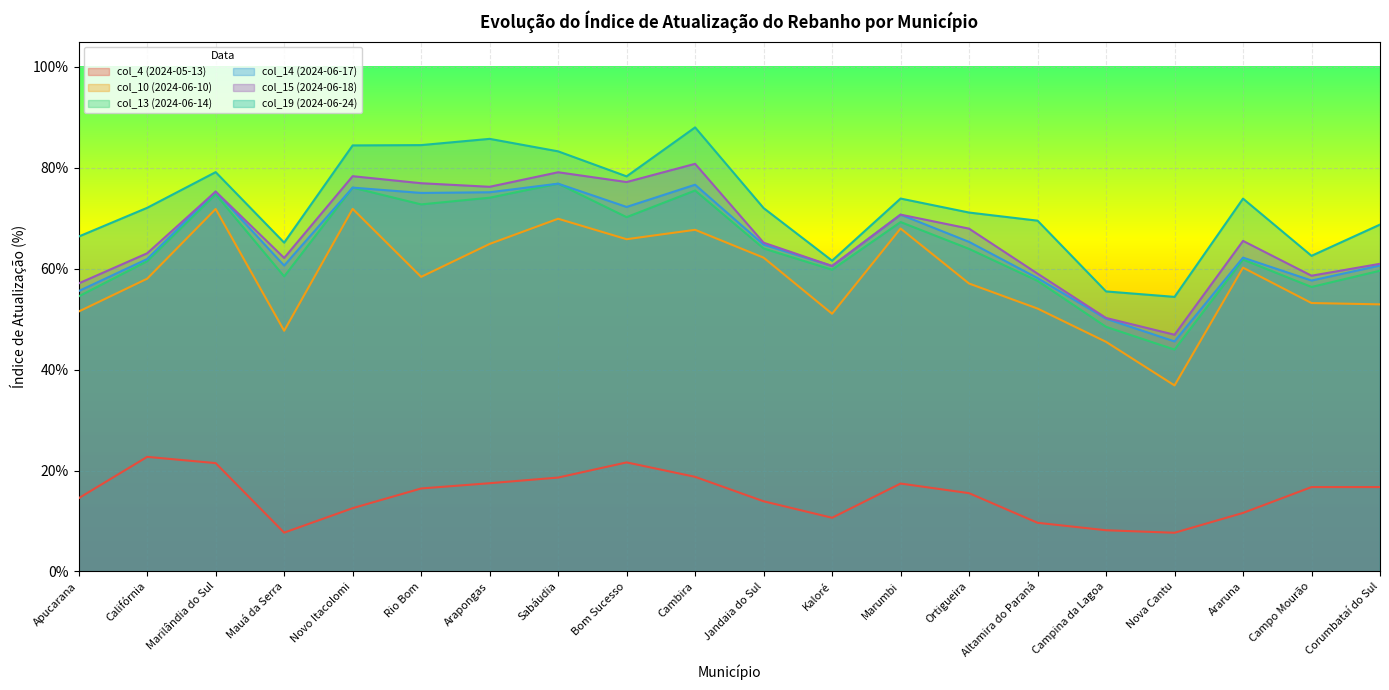

Reading left to right, what are all the values shown in this chart?

col_4 (2024-05-13): Apucarana=0.1	Califórnia=0.2	Marilândia do Sul=0.2	Mauá da Serra=0.1	Novo Itacolomi=0.1	Rio Bom=0.2	Arapongas=0.2	Sabáudia=0.2	Bom Sucesso=0.2	Cambira=0.2	Jandaia do Sul=0.1	Kaloré=0.1	Marumbi=0.2	Ortigueira=0.2	Altamira do Paraná=0.1	Campina da Lagoa=0.1	Nova Cantu=0.1	Araruna=0.1	Campo Mourão=0.2	Corumbataí do Sul=0.2
col_10 (2024-06-10): Apucarana=0.5	Califórnia=0.6	Marilândia do Sul=0.7	Mauá da Serra=0.5	Novo Itacolomi=0.7	Rio Bom=0.6	Arapongas=0.6	Sabáudia=0.7	Bom Sucesso=0.7	Cambira=0.7	Jandaia do Sul=0.6	Kaloré=0.5	Marumbi=0.7	Ortigueira=0.6	Altamira do Paraná=0.5	Campina da Lagoa=0.5	Nova Cantu=0.4	Araruna=0.6	Campo Mourão=0.5	Corumbataí do Sul=0.5
col_13 (2024-06-14): Apucarana=0.5	Califórnia=0.6	Marilândia do Sul=0.7	Mauá da Serra=0.6	Novo Itacolomi=0.8	Rio Bom=0.7	Arapongas=0.7	Sabáudia=0.8	Bom Sucesso=0.7	Cambira=0.8	Jandaia do Sul=0.6	Kaloré=0.6	Marumbi=0.7	Ortigueira=0.6	Altamira do Paraná=0.6	Campina da Lagoa=0.5	Nova Cantu=0.4	Araruna=0.6	Campo Mourão=0.6	Corumbataí do Sul=0.6
col_14 (2024-06-17): Apucarana=0.6	Califórnia=0.6	Marilândia do Sul=0.8	Mauá da Serra=0.6	Novo Itacolomi=0.8	Rio Bom=0.8	Arapongas=0.8	Sabáudia=0.8	Bom Sucesso=0.7	Cambira=0.8	Jandaia do Sul=0.6	Kaloré=0.6	Marumbi=0.7	Ortigueira=0.7	Altamira do Paraná=0.6	Campina da Lagoa=0.5	Nova Cantu=0.5	Araruna=0.6	Campo Mourão=0.6	Corumbataí do Sul=0.6
col_15 (2024-06-18): Apucarana=0.6	Califórnia=0.6	Marilândia do Sul=0.8	Mauá da Serra=0.6	Novo Itacolomi=0.8	Rio Bom=0.8	Arapongas=0.8	Sabáudia=0.8	Bom Sucesso=0.8	Cambira=0.8	Jandaia do Sul=0.7	Kaloré=0.6	Marumbi=0.7	Ortigueira=0.7	Altamira do Paraná=0.6	Campina da Lagoa=0.5	Nova Cantu=0.5	Araruna=0.7	Campo Mourão=0.6	Corumbataí do Sul=0.6
col_19 (2024-06-24): Apucarana=0.7	Califórnia=0.7	Marilândia do Sul=0.8	Mauá da Serra=0.7	Novo Itacolomi=0.8	Rio Bom=0.8	Arapongas=0.9	Sabáudia=0.8	Bom Sucesso=0.8	Cambira=0.9	Jandaia do Sul=0.7	Kaloré=0.6	Marumbi=0.7	Ortigueira=0.7	Altamira do Paraná=0.7	Campina da Lagoa=0.6	Nova Cantu=0.5	Araruna=0.7	Campo Mourão=0.6	Corumbataí do Sul=0.7